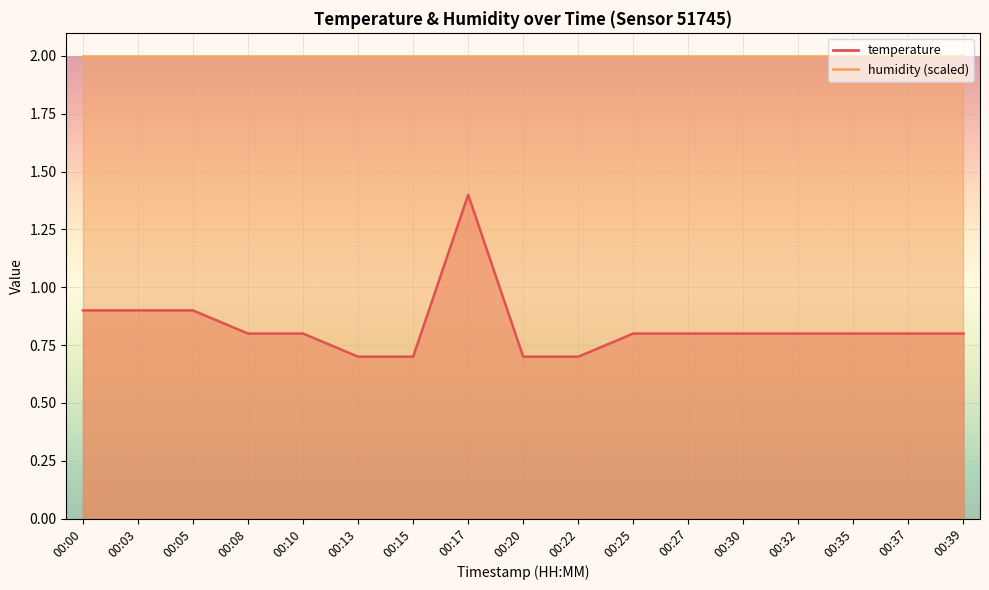

Reading left to right, transcribe all the data shown in this chart.

00:00=0.9	00:03=0.9	00:05=0.9	00:08=0.8	00:10=0.8	00:13=0.7	00:15=0.7	00:17=1.4	00:20=0.7	00:22=0.7	00:25=0.8	00:27=0.8	00:30=0.8	00:32=0.8	00:35=0.8	00:37=0.8	00:39=0.8